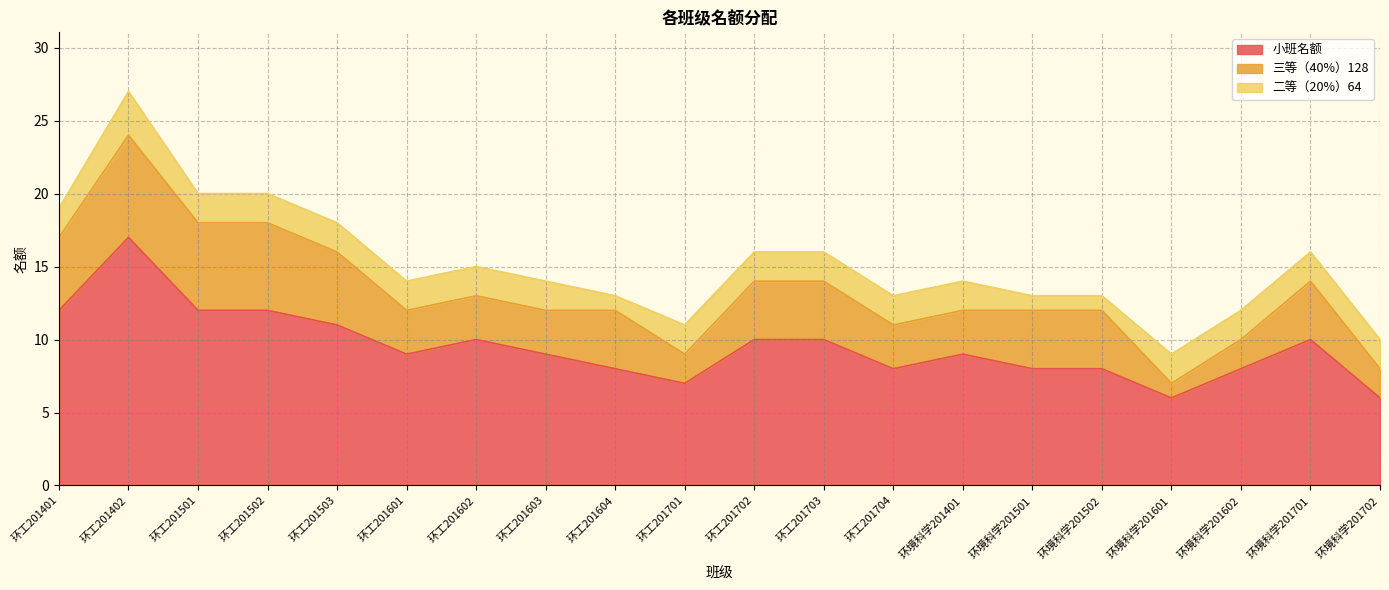

How many series are shown in this chart?

3